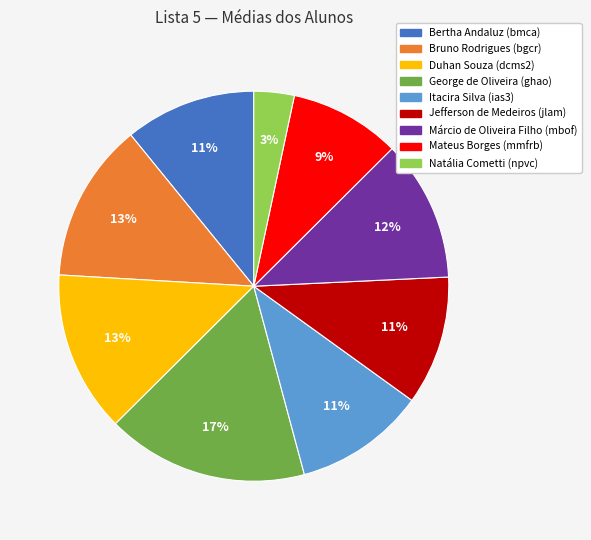

To the nearest percent, what percentage of the pie is Bertha Andaluz (bmca)?

11%